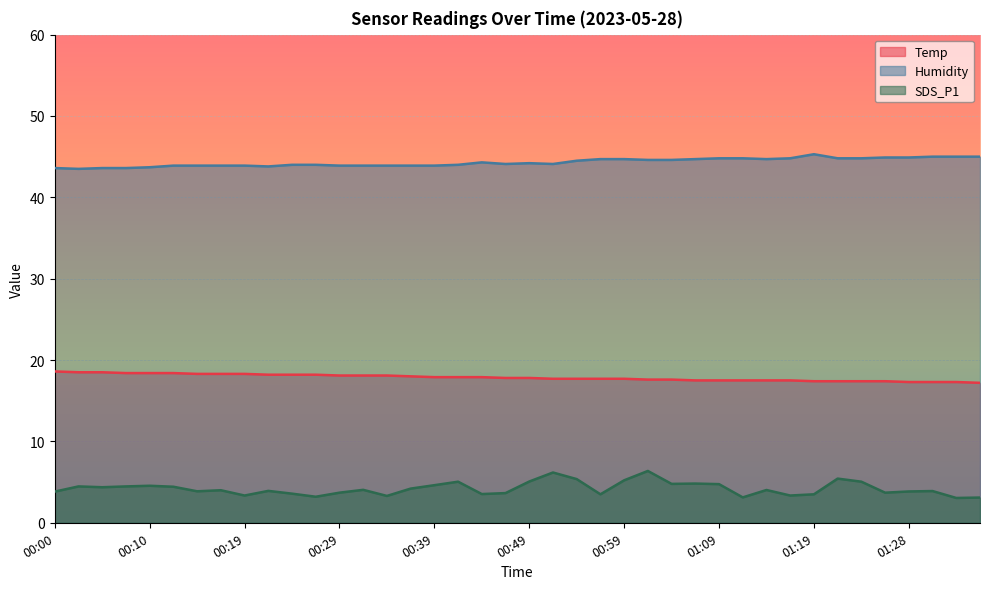

True or false: Temp and Humidity intersect in this chart.

False